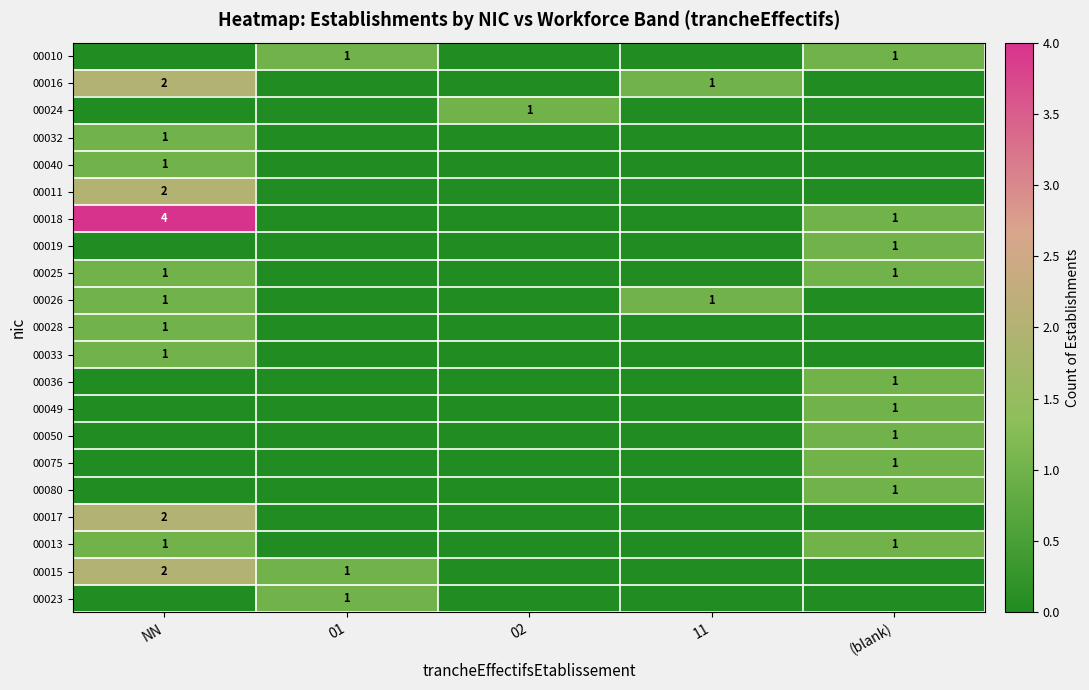

What is the difference between the highest and lowest values at 11?

1